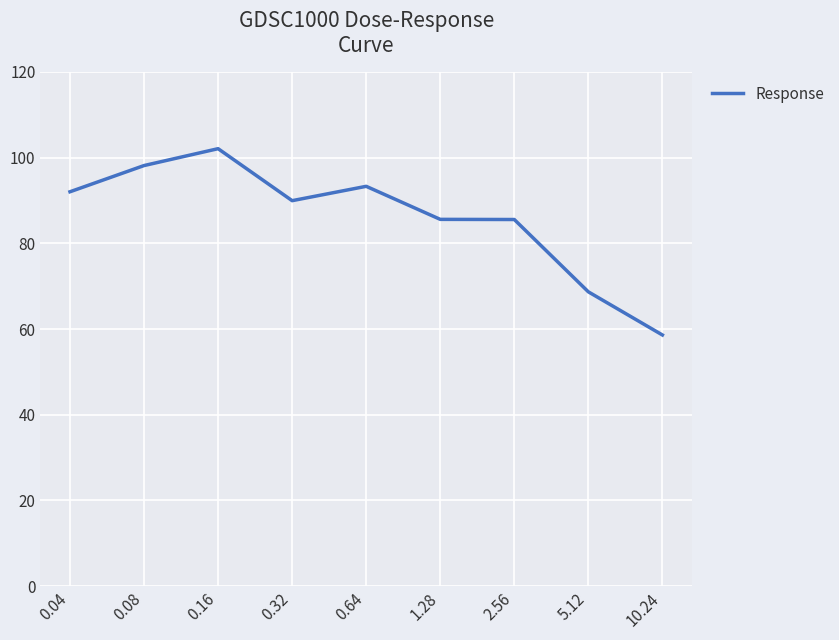

The value at 0.64 is 93.3. True or false?

True